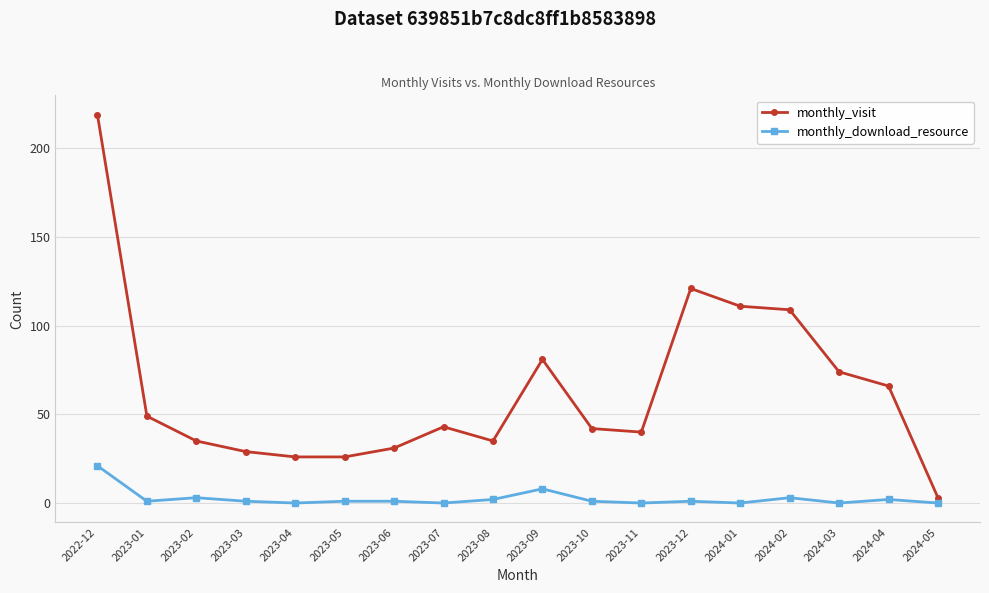

What are all the series names shown in the legend?

monthly_visit, monthly_download_resource